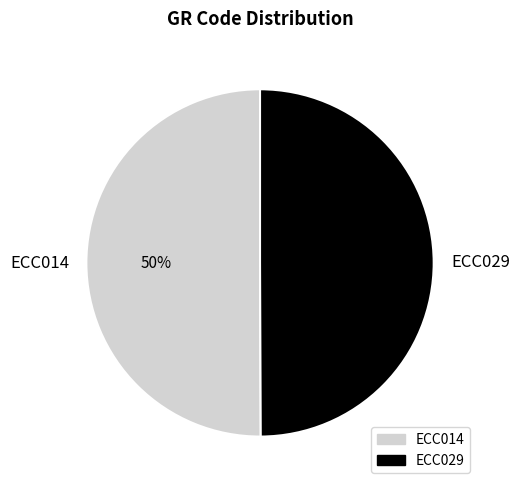

How many segments does this pie chart have?

2